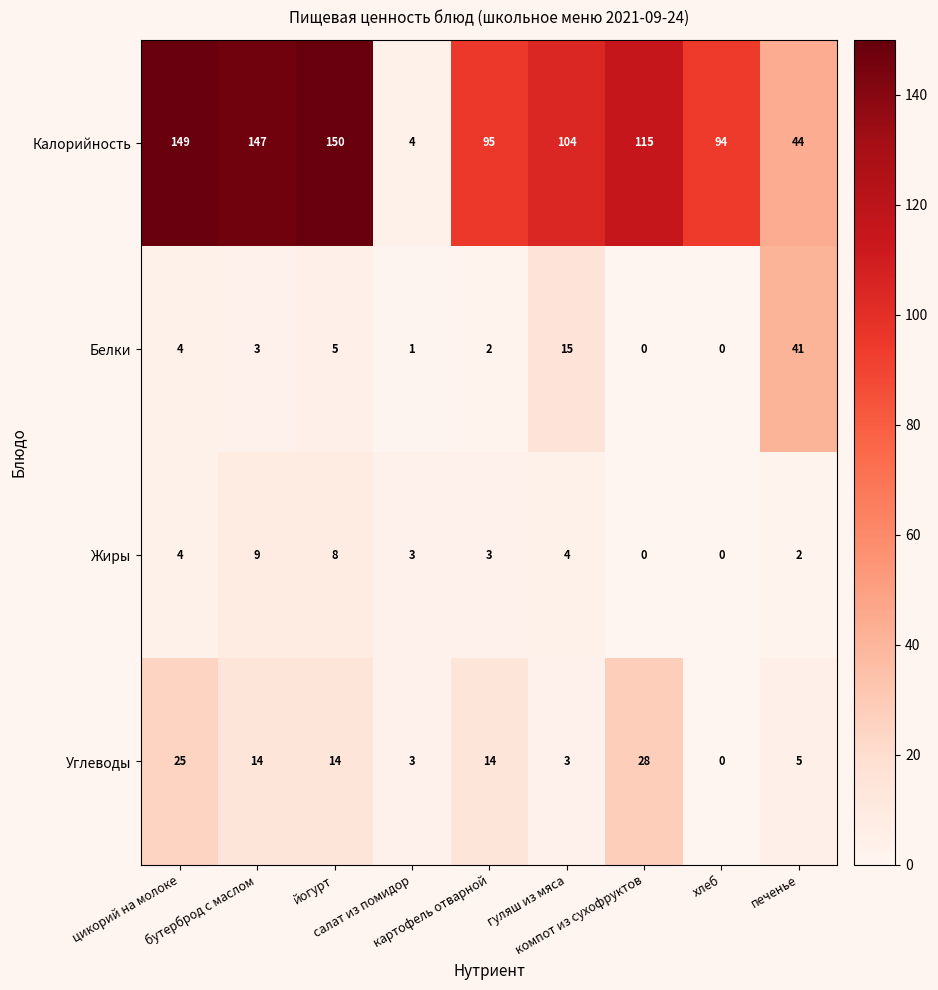

What is the difference between the maximum and minimum values in the Жиры series?

9